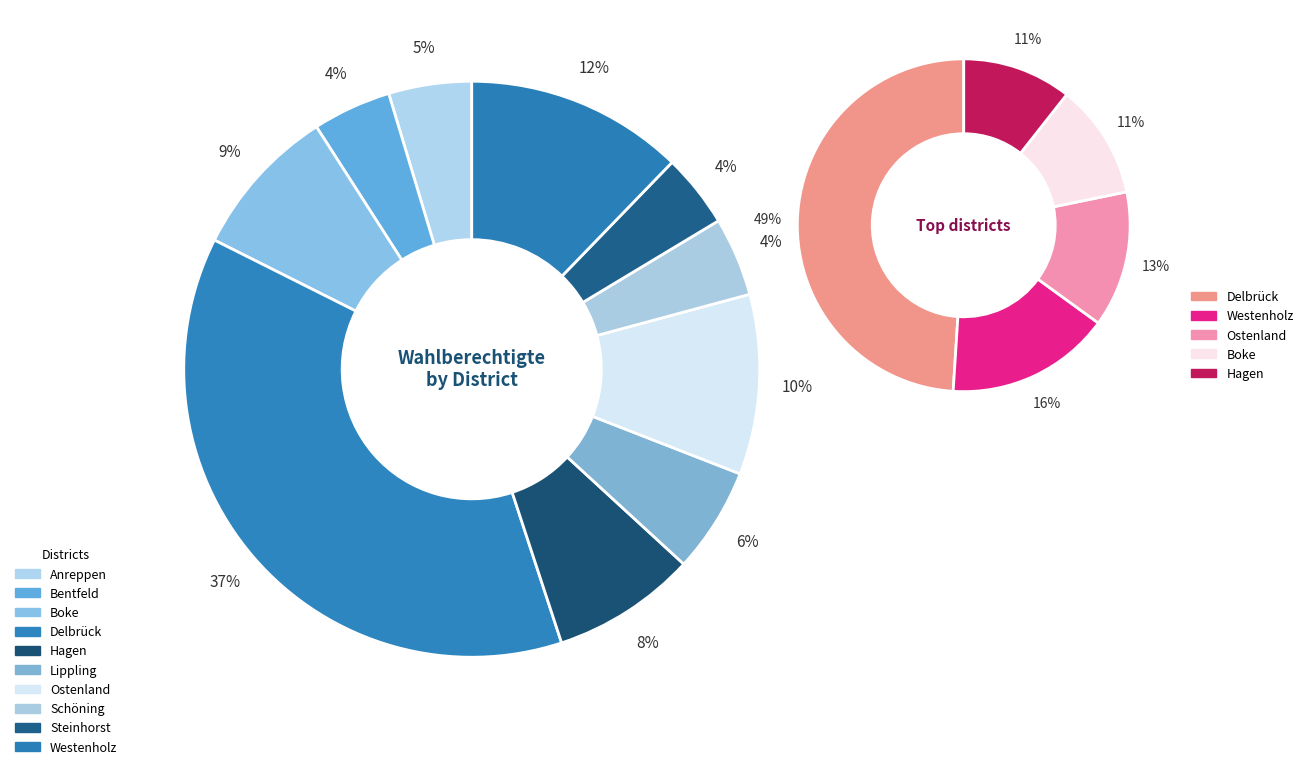

Rank the categories by value from highest to lowest.

Delbrück, Westenholz, Ostenland, Boke, Hagen, Lippling, Anreppen, Schöning, Bentfeld, Steinhorst